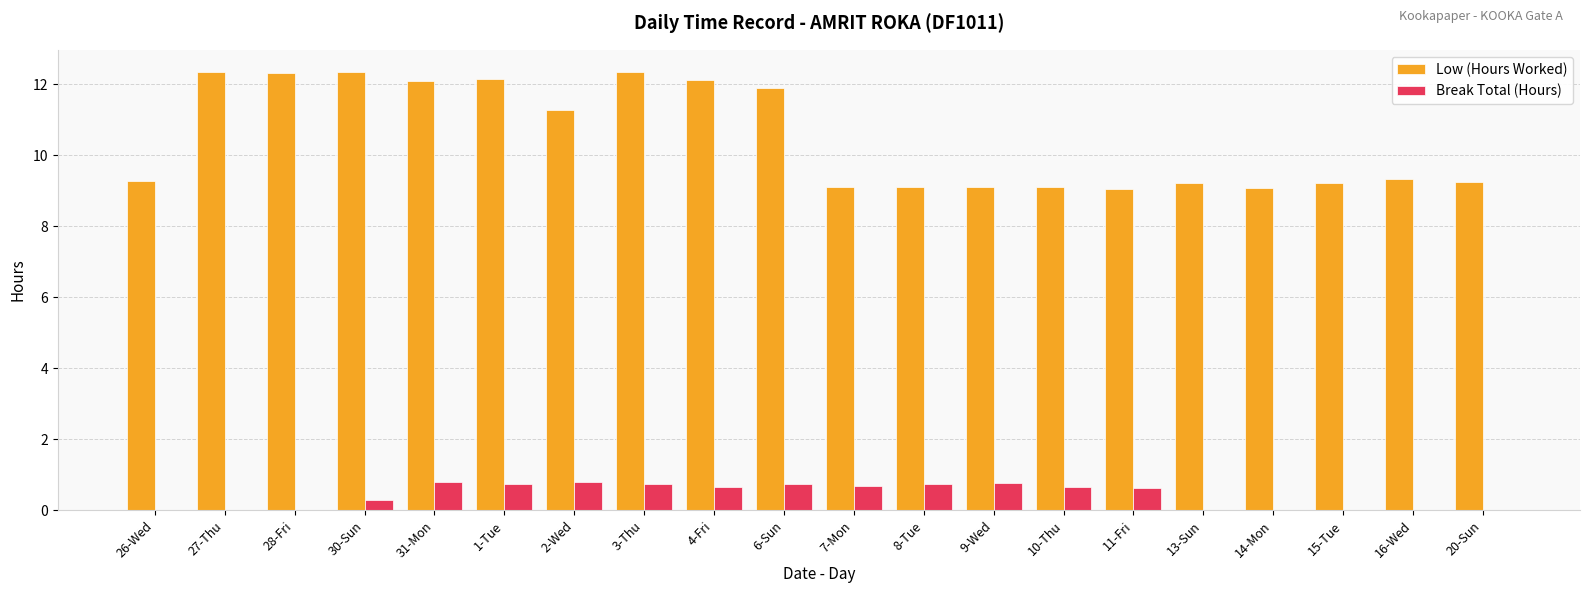

The Break Total (Hours) series shows 0.0 at 26-Wed. True or false?

True